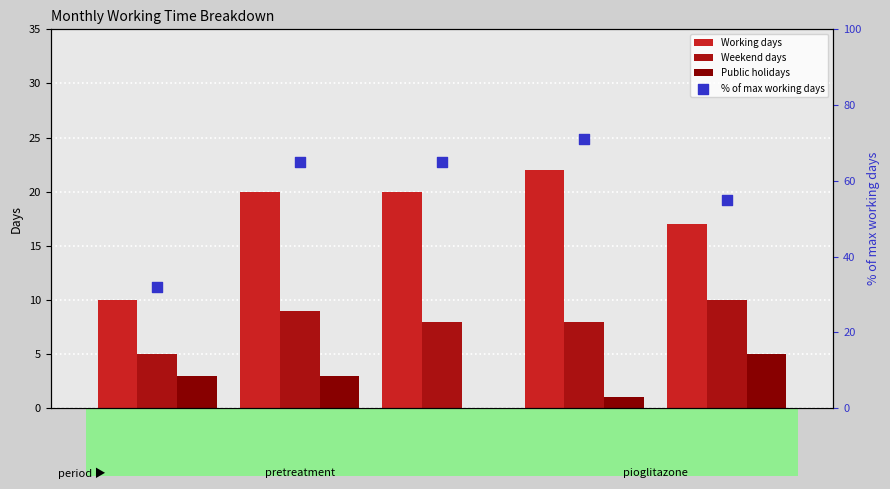

What is the total value across all series at March 2023?

102